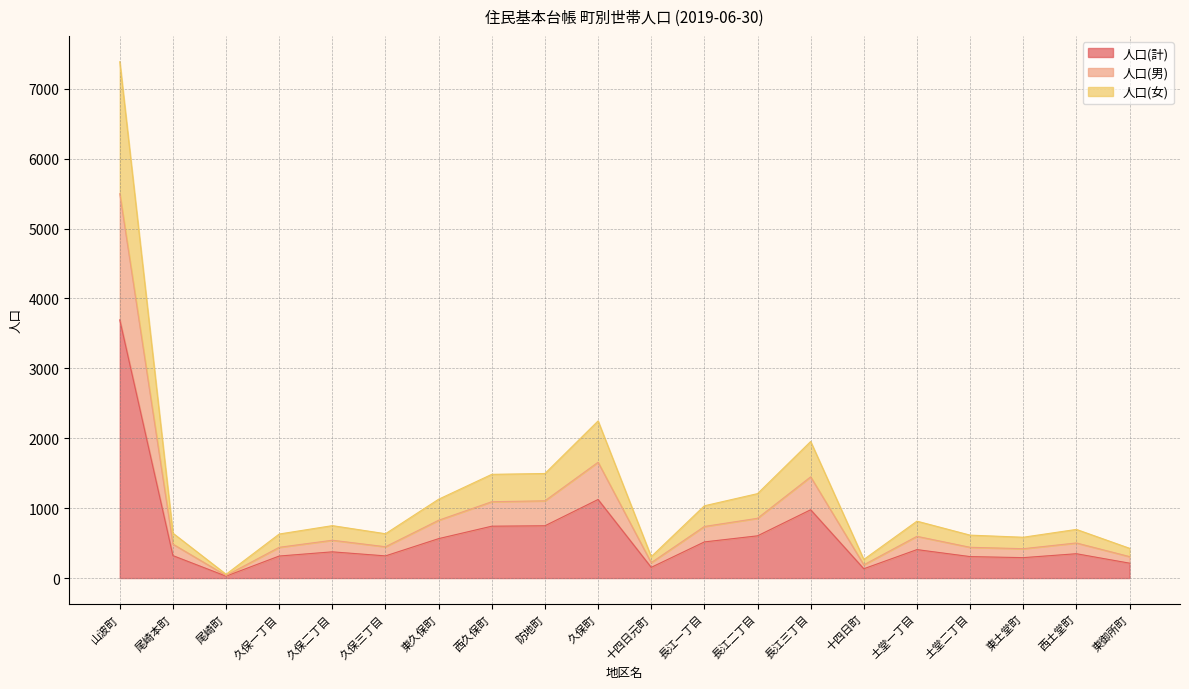

At which category does 人口(計) reach its first local valley?

尾崎町